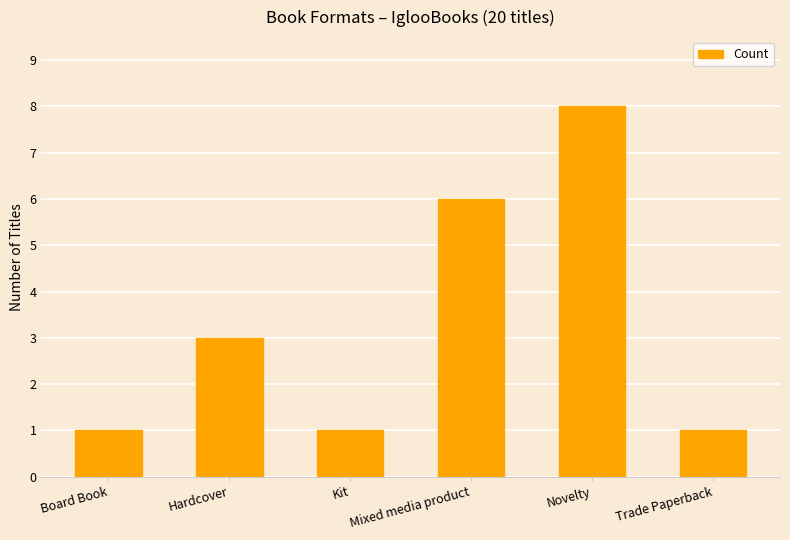

What is the ratio of the value at Mixed media product to the value at Kit?

6.0